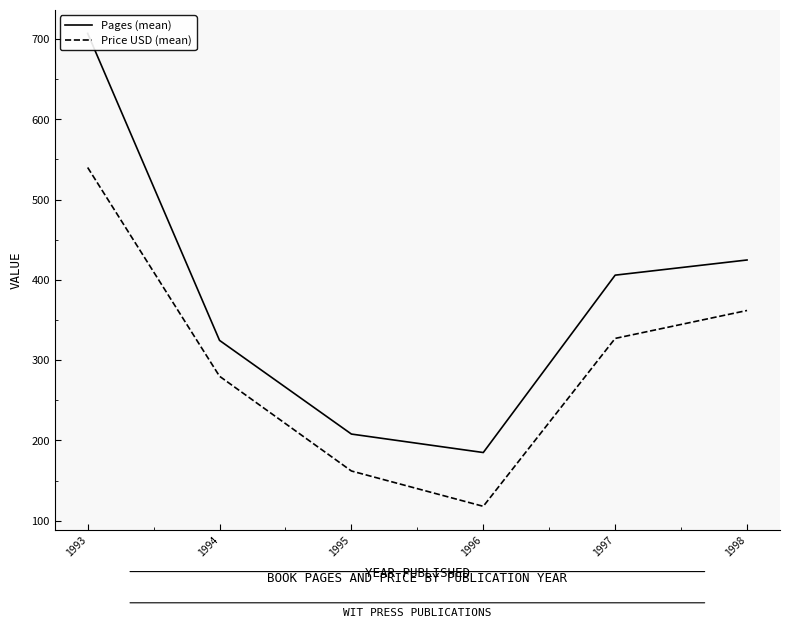

True or false: Pages (mean) and Price USD (mean) cross at least once.

False